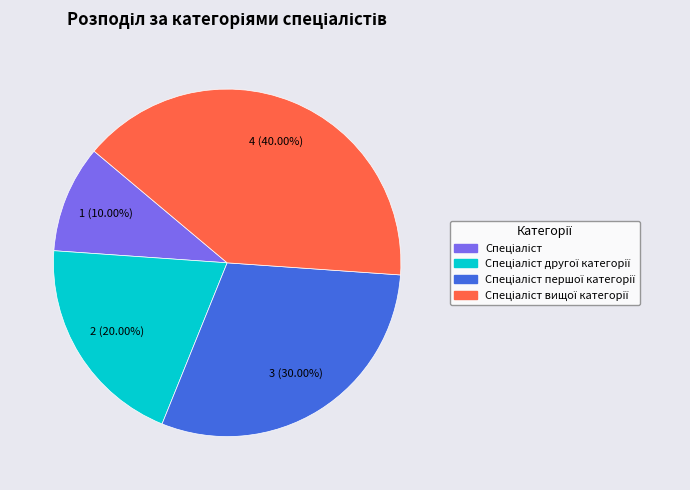

Is there any slice that represents more than half of the pie?

No